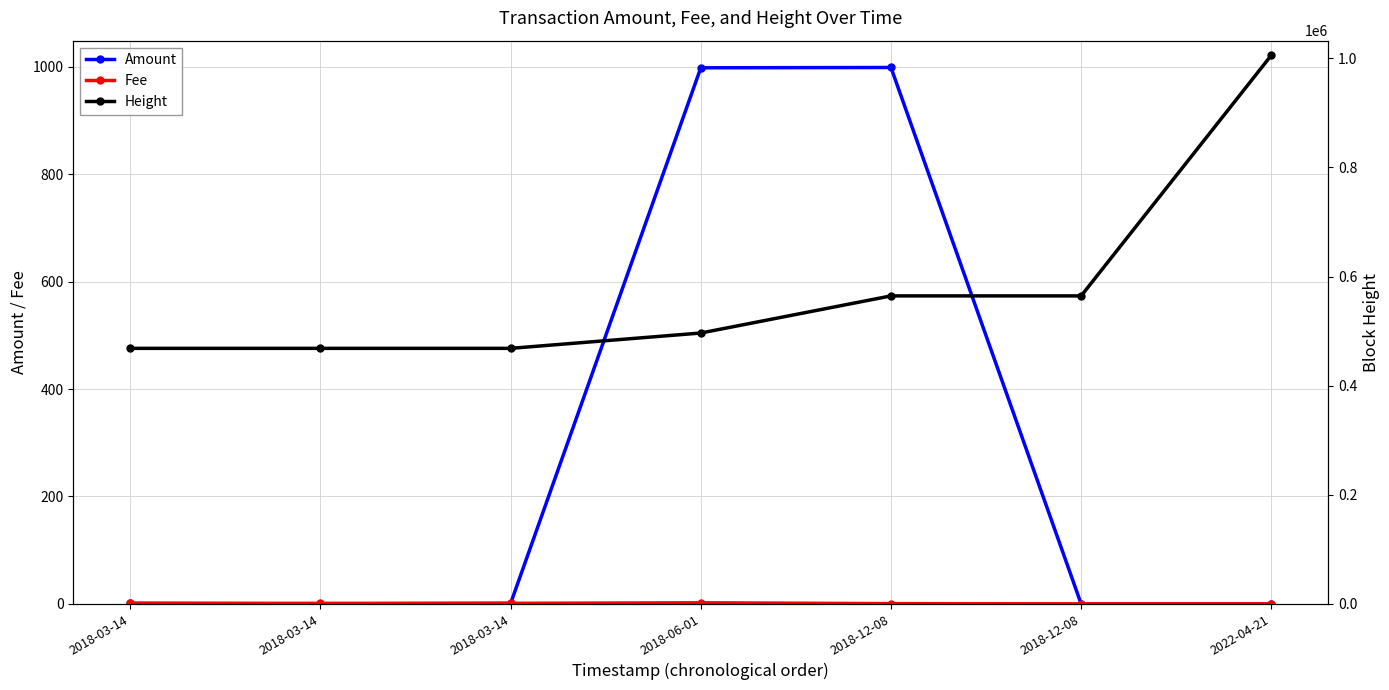

True or false: Amount has a value of 1371.1 at 2018-06-01.

False